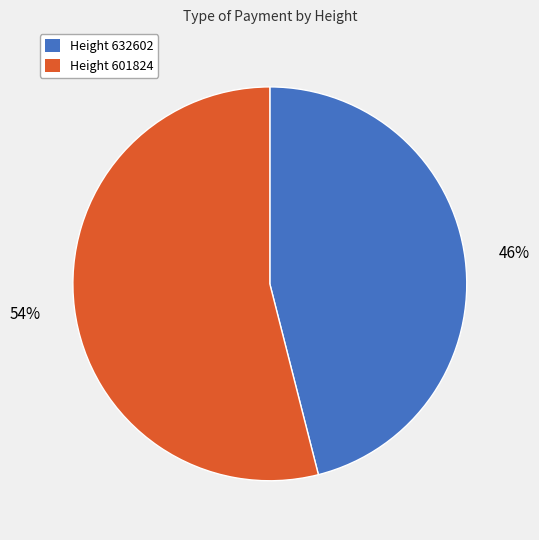

To the nearest percent, what is the difference between the largest and smallest slice percentages?

8%